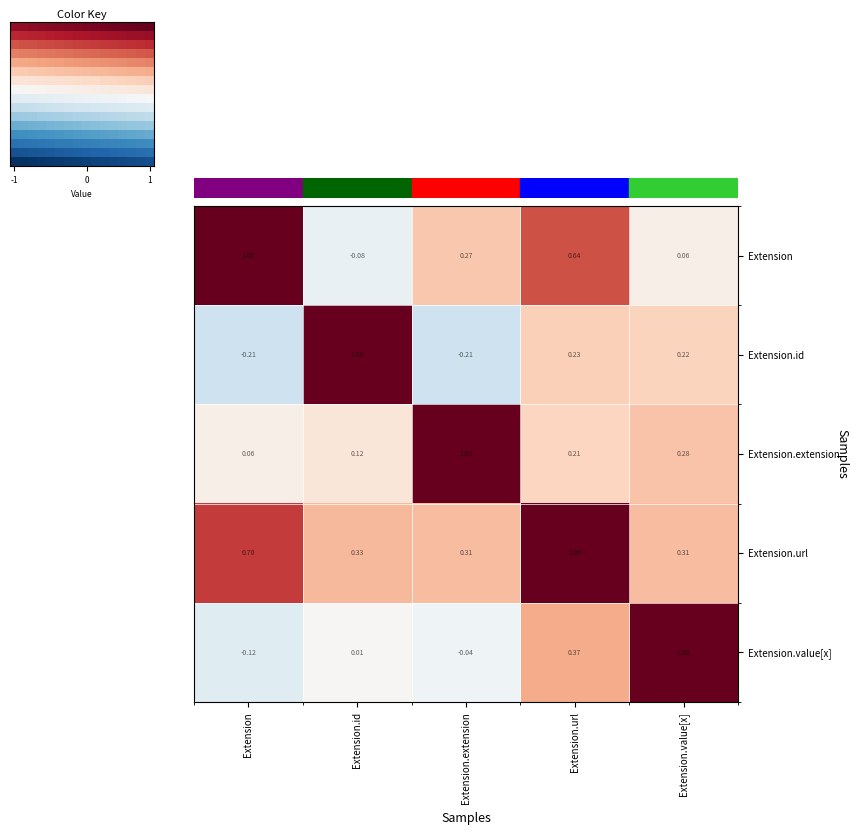

At which label does Extension.extension reach its peak?

Extension.extension